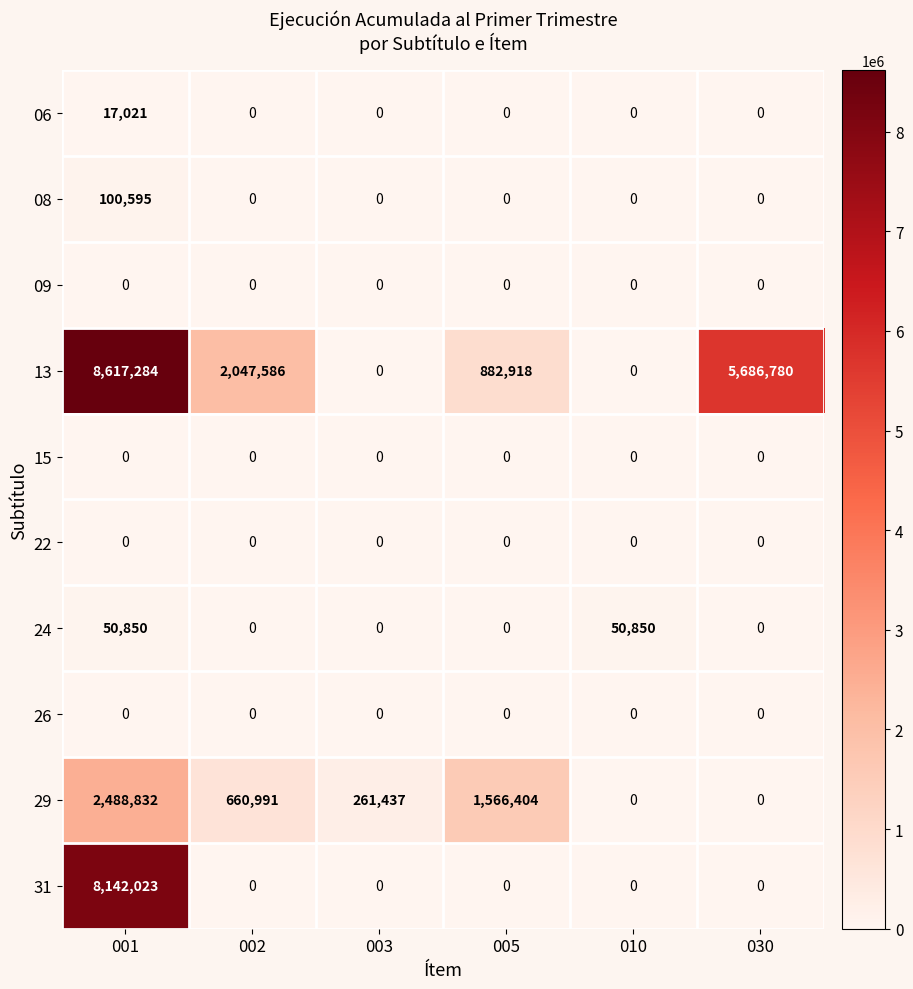

Between 005 and 030, which series saw the biggest shift?

13